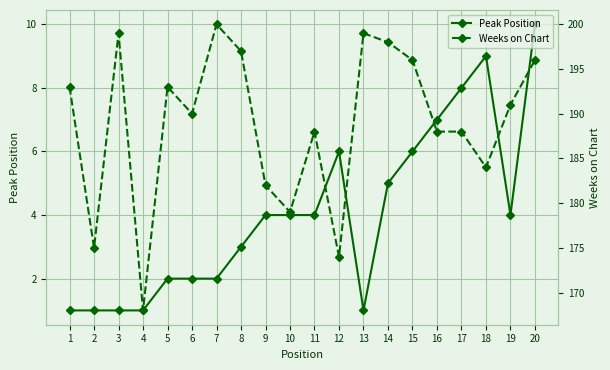

What is the value of the Peak Position point at the 11th from the left?

4